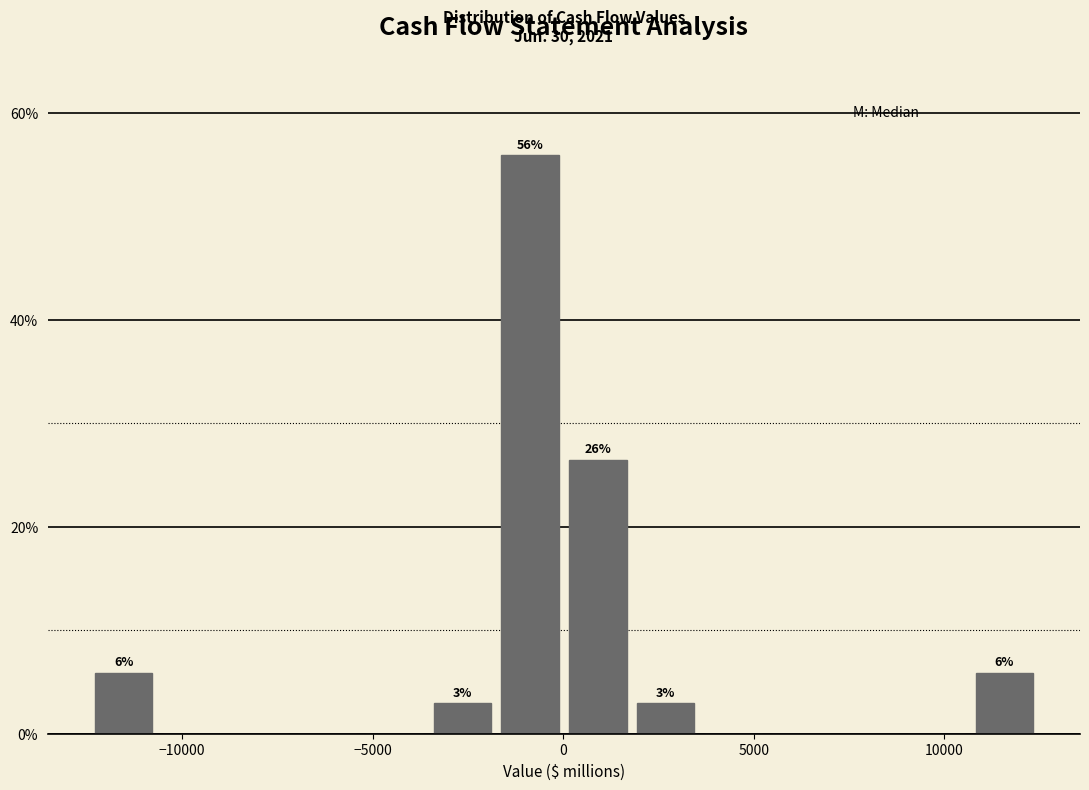

Around what value on the x-axis is the tallest bar? Give the approximate position of its centre, as read against the axis.

-1000